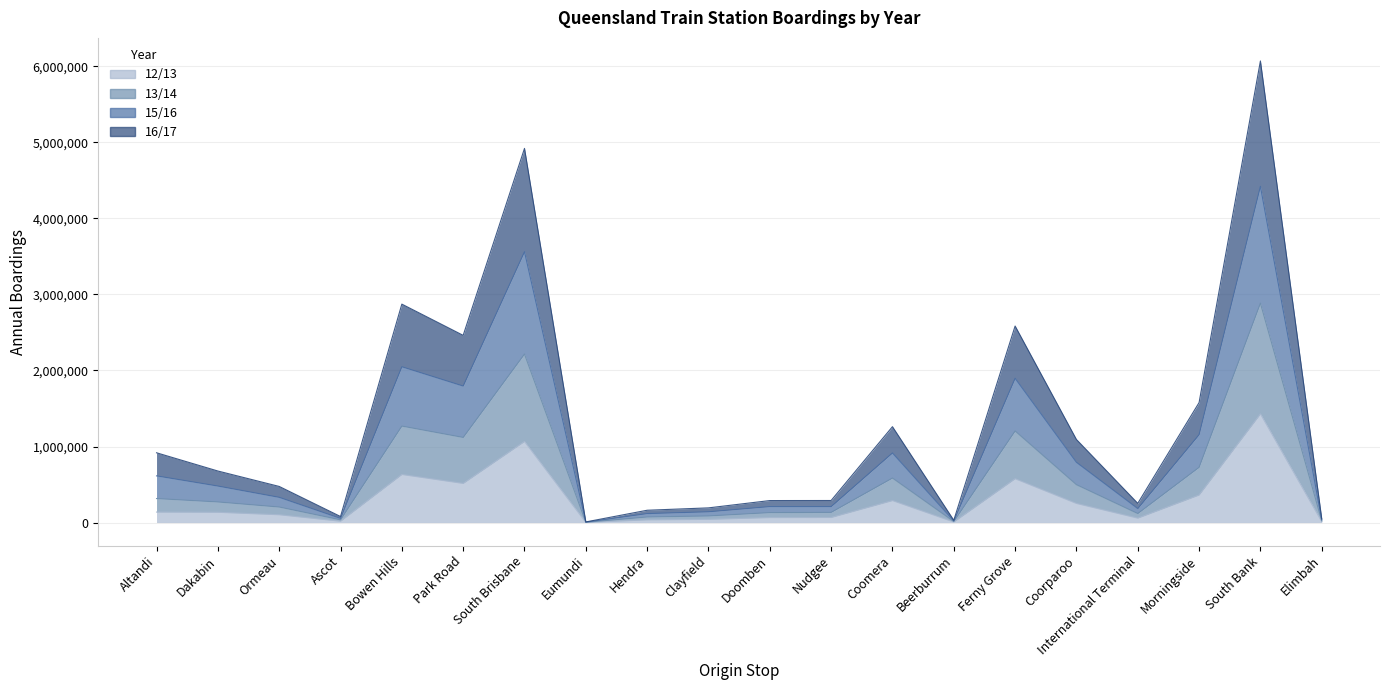

True or false: 12/13 and 16/17 cross at least once.

False